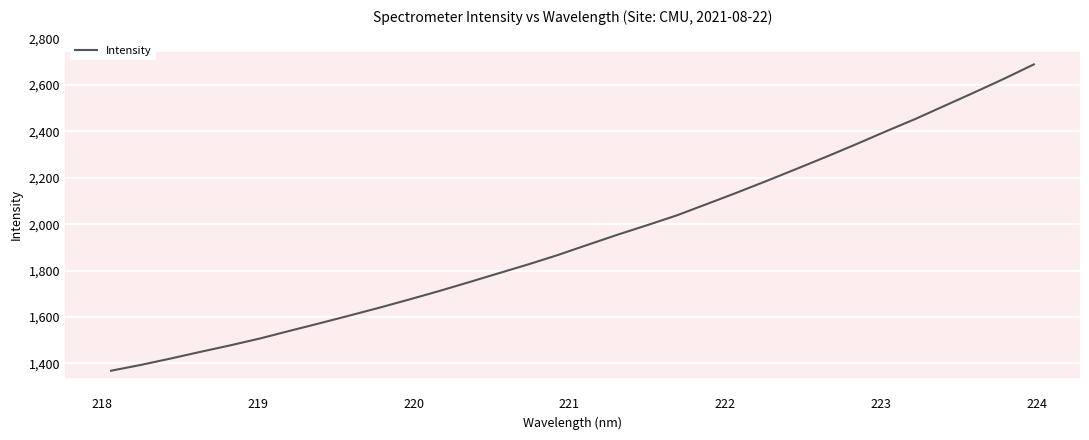

What is the smallest value displayed?

1368.5